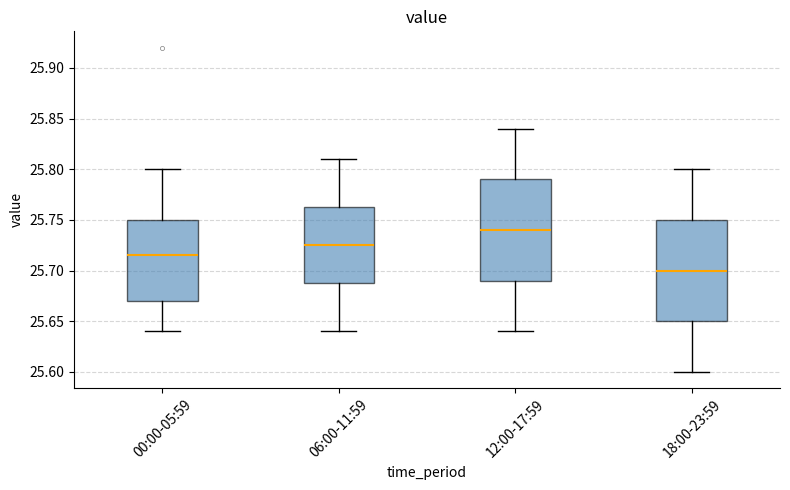

Reading left to right, transcribe this box plot: for each box, give where its median line is, the range the box spans, and where its two whiskers end, as read against the y-axis. The values are not printed on the chart, so give them approximately, as read against the axis.

00:00-05:59: median 25.715, box 25.670 to 25.750, whiskers 25.640 to 25.800
06:00-11:59: median 25.725, box 25.690 to 25.765, whiskers 25.640 to 25.810
12:00-17:59: median 25.740, box 25.690 to 25.790, whiskers 25.640 to 25.840
18:00-23:59: median 25.700, box 25.650 to 25.750, whiskers 25.600 to 25.800